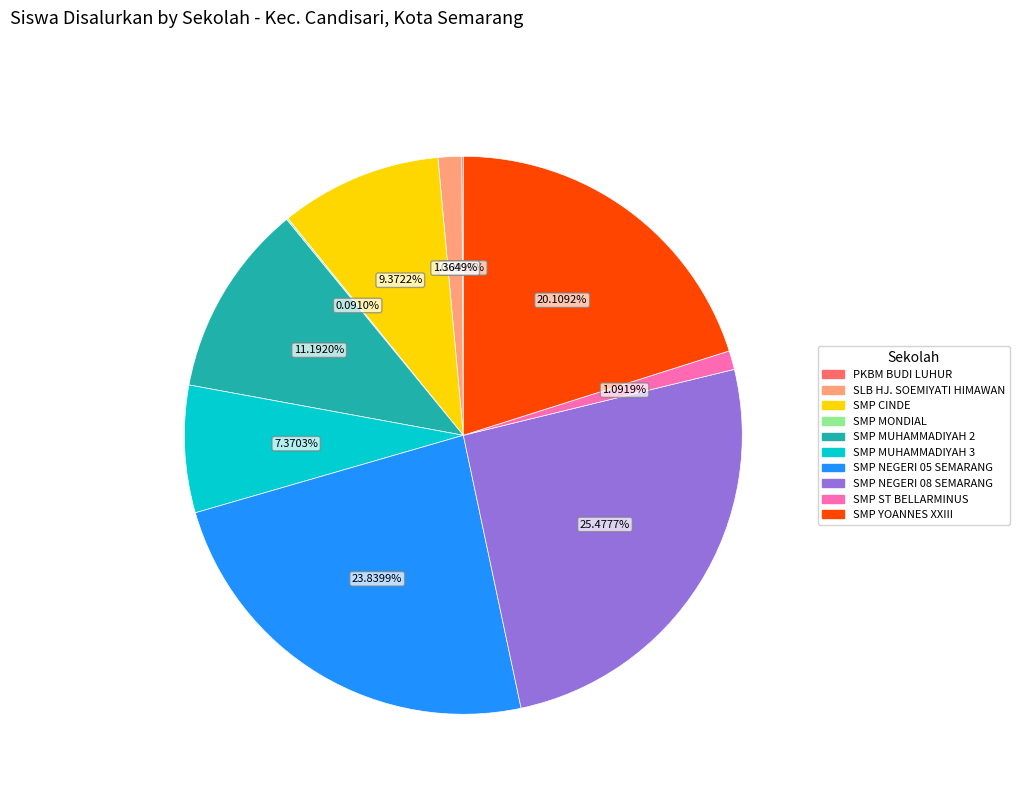

Combined, what portion of the pie is SMP NEGERI 08 SEMARANG and SMP ST BELLARMINUS?

26.6%